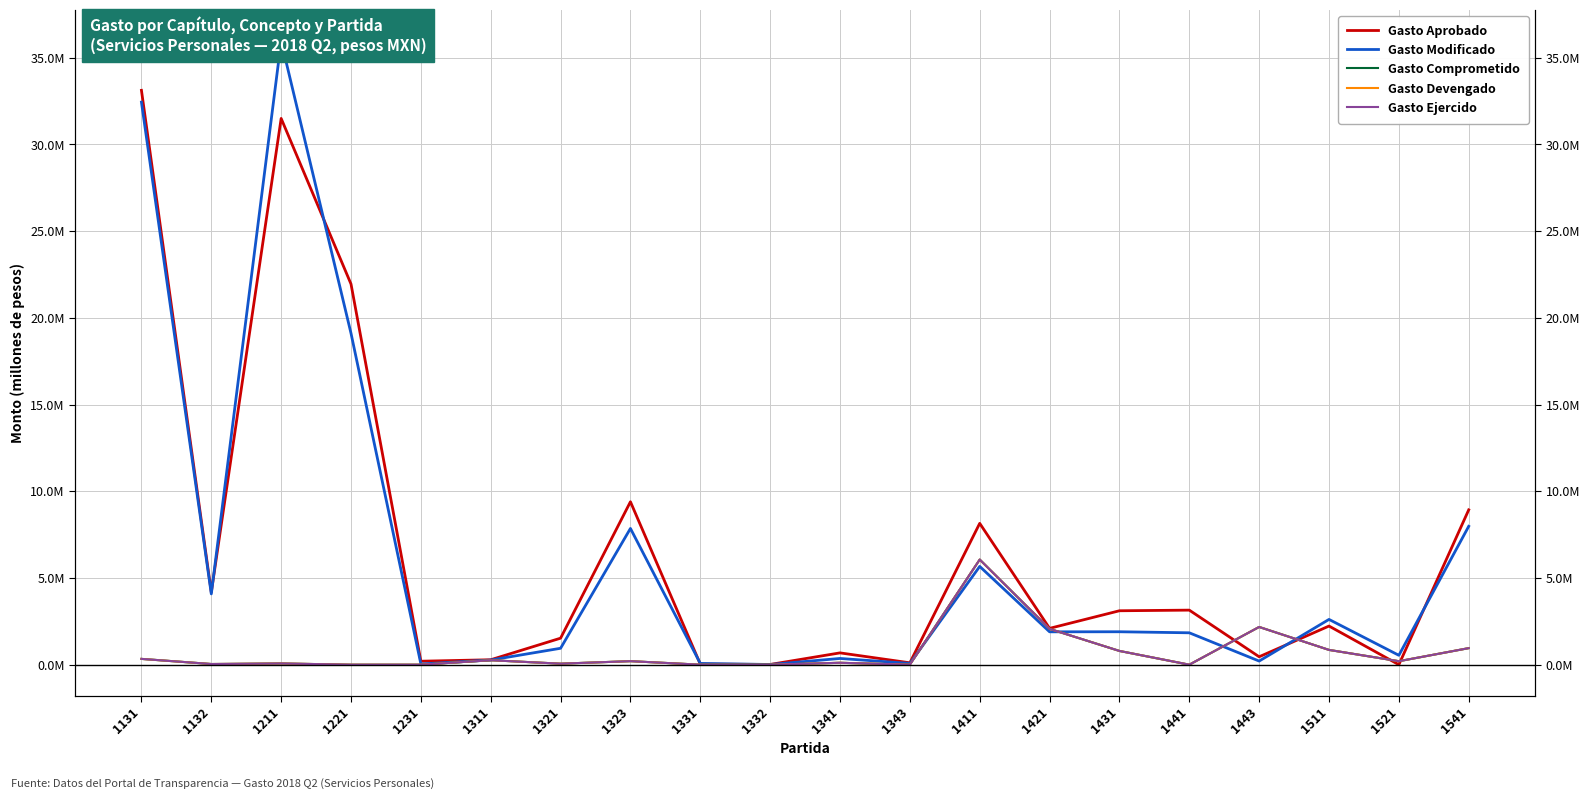

Reading left to right, what are all the values shown in this chart?

Gasto Aprobado: 33.1	4.2	31.5	22.0	0.2	0.3	1.5	9.4	0.0	0.0	0.7	0.1	8.2	2.1	3.1	3.1	0.5	2.2	0.0	8.9
Gasto Modificado: 32.4	4.1	36.0	19.1	0.0	0.3	0.9	7.9	0.1	0.0	0.4	0.1	5.7	1.9	1.9	1.8	0.2	2.6	0.5	8.0
Gasto Comprometido: 0.3	0.0	0.1	0.0	0.0	0.3	0.1	0.2	0.0	0.0	0.1	0.0	6.1	2.1	0.8	0.0	2.2	0.9	0.2	1.0
Gasto Devengado: 0.3	0.0	0.1	0.0	0.0	0.3	0.1	0.2	0.0	0.0	0.1	0.0	6.1	2.1	0.8	0.0	2.2	0.9	0.2	1.0
Gasto Ejercido: 0.3	0.0	0.1	0.0	0.0	0.3	0.1	0.2	0.0	0.0	0.1	0.0	6.1	2.1	0.8	0.0	2.2	0.9	0.2	1.0